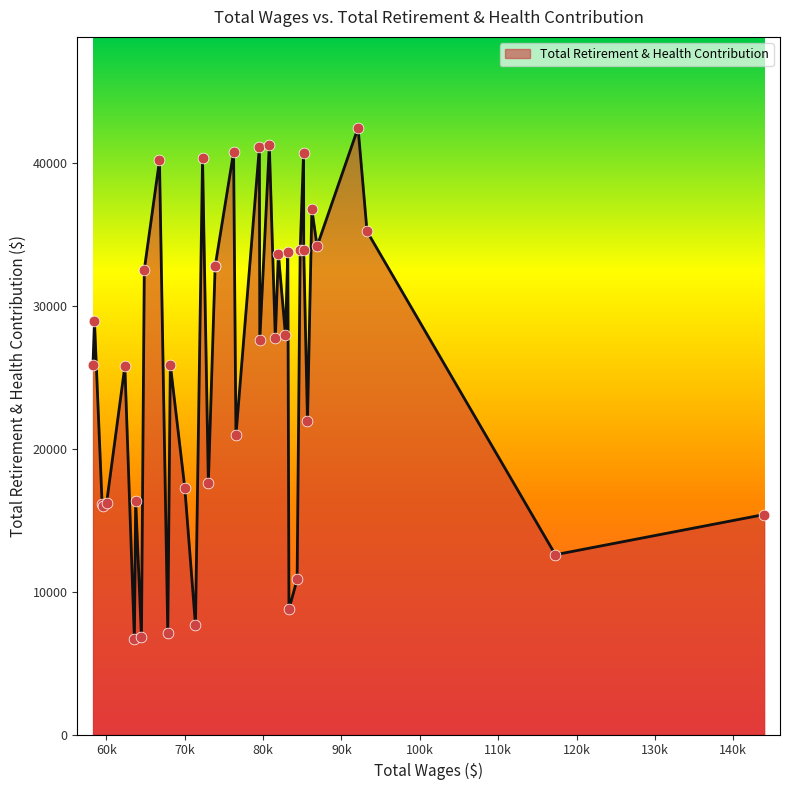

What is the maximum value shown in the chart?

42461